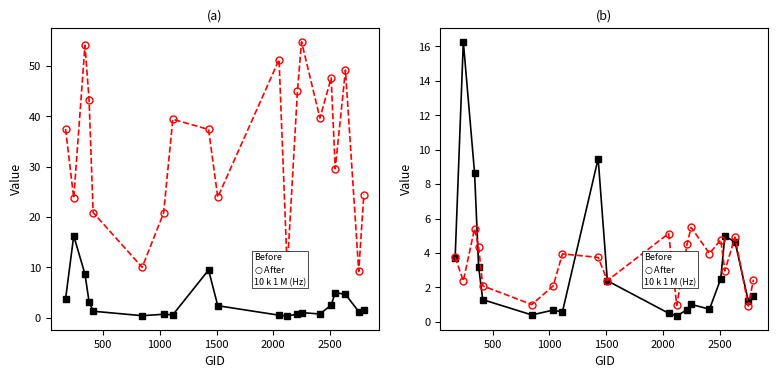

True or false: dnbrad (Before) has a value of 0.2 at 7.

False